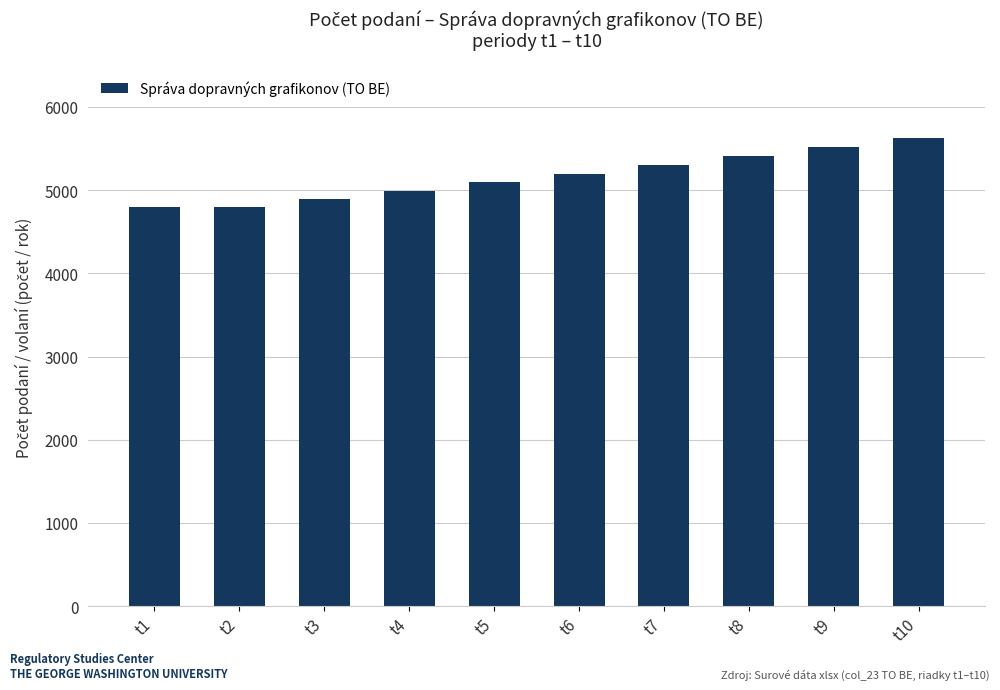

True or false: the data shows 1838.3 at t9.

False